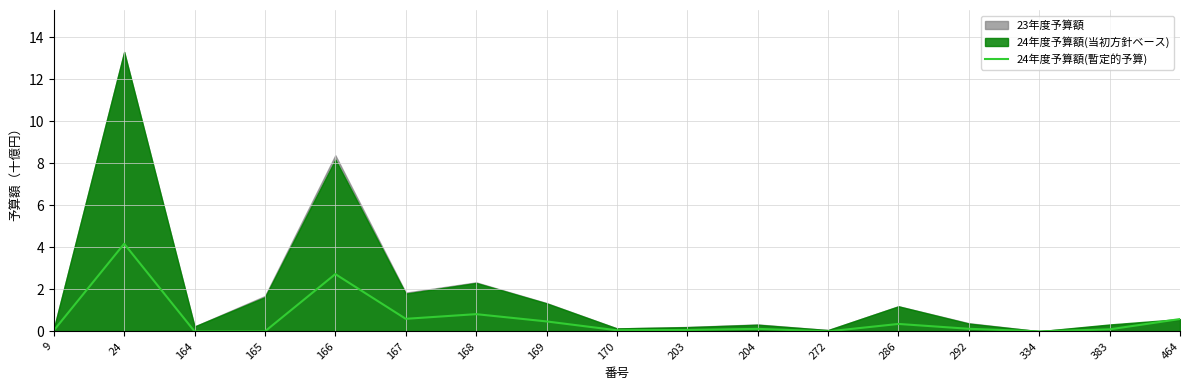

True or false: 24年度予算額(暫定的予算) has a value of 0.6 at 167.

True